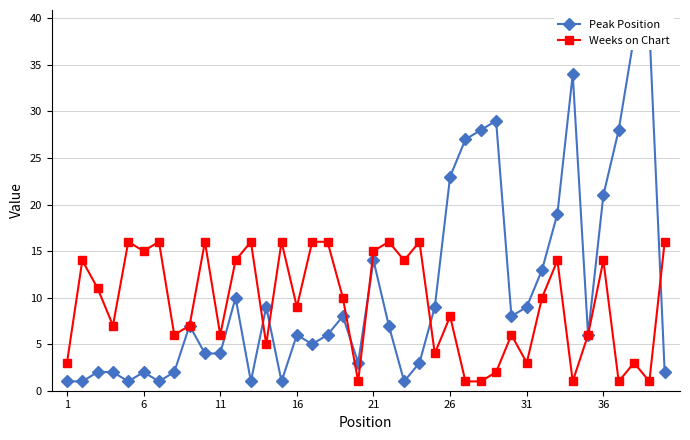

What is the value of the Weeks on Chart point at the 12th from the left?

11